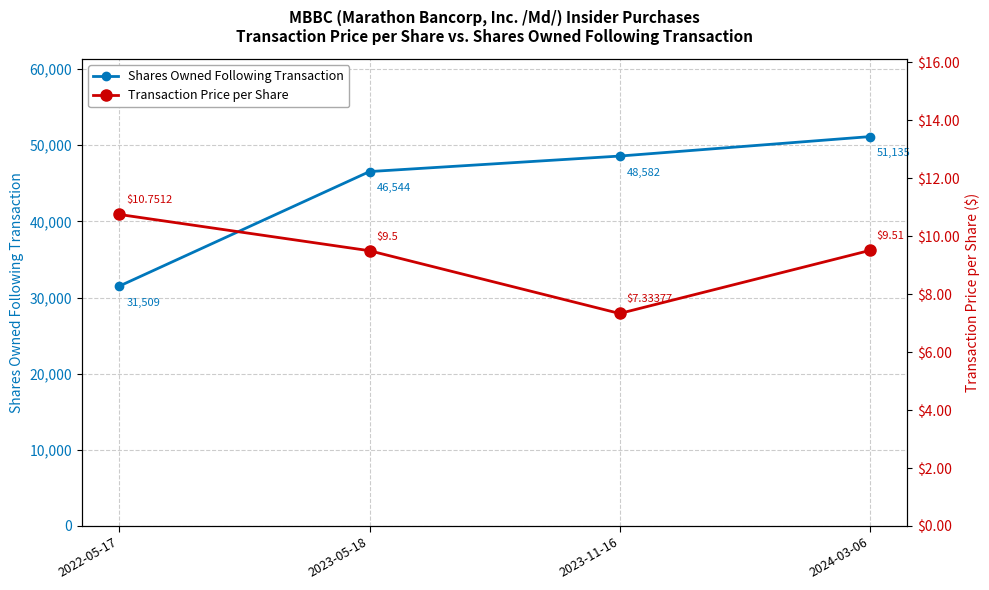

What is the spread (max minus min) of values at 2023-11-16?

48574.7